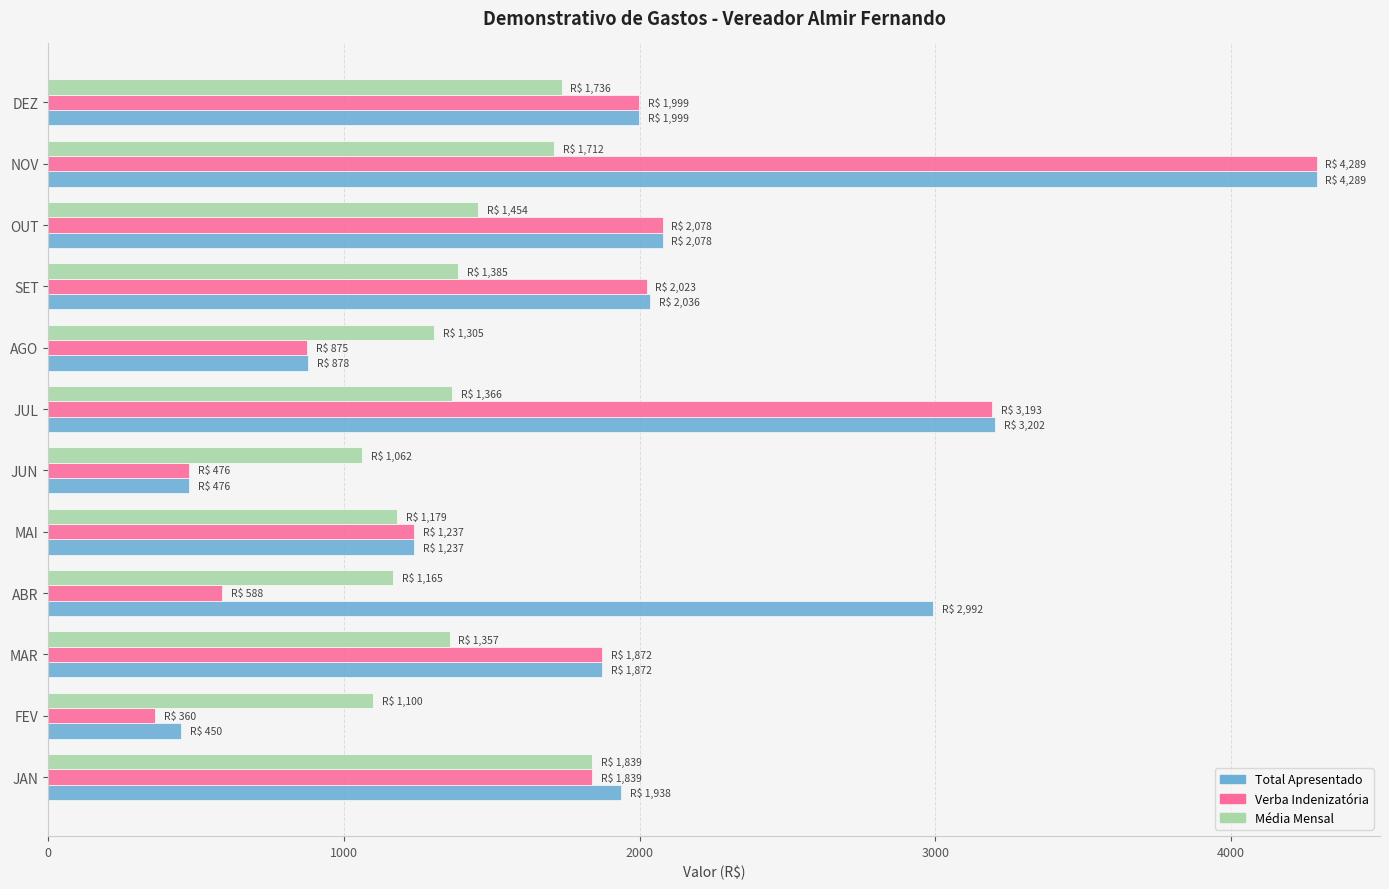

True or false: Verba Indenizatória has a value of 360.0 at FEV.

True